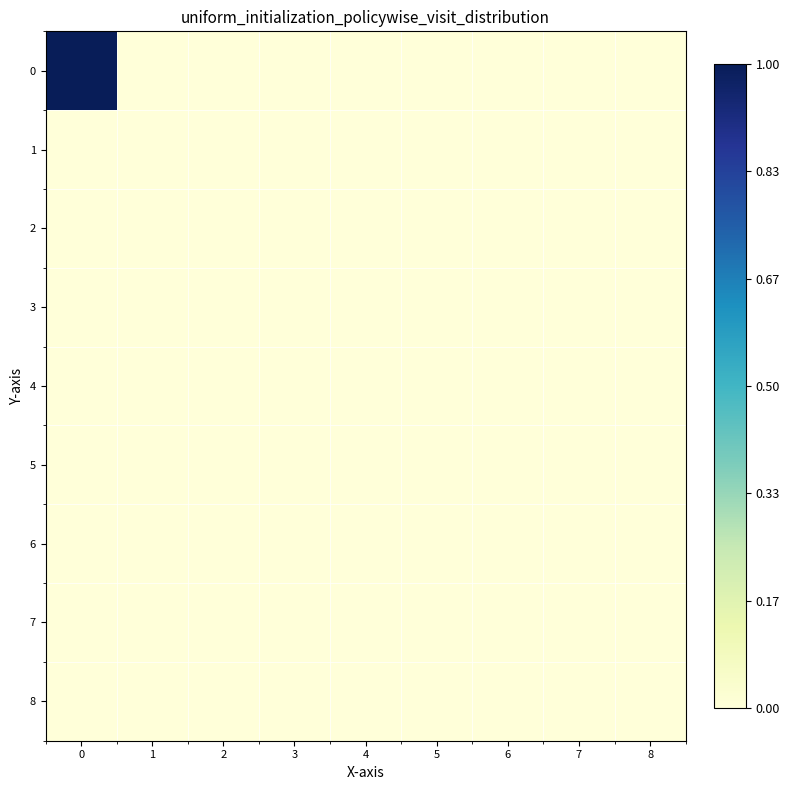

Reading left to right, what are all the values shown in this chart?

0: 0=1	1=0	2=0	3=0	4=0	5=0	6=0	7=0	8=0
1: 0=0	1=0	2=0	3=0	4=0	5=0	6=0	7=0	8=0
2: 0=0	1=0	2=0	3=0	4=0	5=0	6=0	7=0	8=0
3: 0=0	1=0	2=0	3=0	4=0	5=0	6=0	7=0	8=0
4: 0=0	1=0	2=0	3=0	4=0	5=0	6=0	7=0	8=0
5: 0=0	1=0	2=0	3=0	4=0	5=0	6=0	7=0	8=0
6: 0=0	1=0	2=0	3=0	4=0	5=0	6=0	7=0	8=0
7: 0=0	1=0	2=0	3=0	4=0	5=0	6=0	7=0	8=0
8: 0=0	1=0	2=0	3=0	4=0	5=0	6=0	7=0	8=0